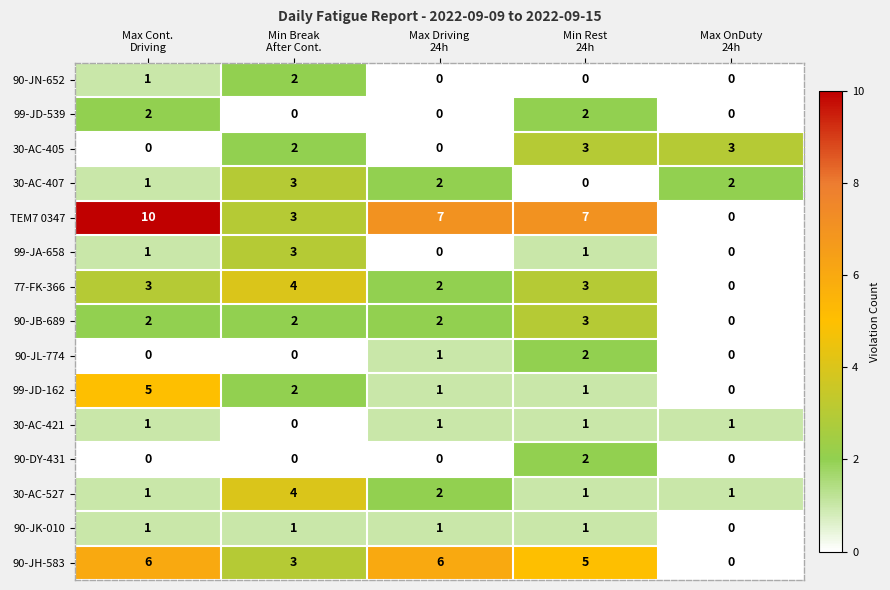

What is the difference between the maximum and second lowest values in the TEM7 0347 series?

7